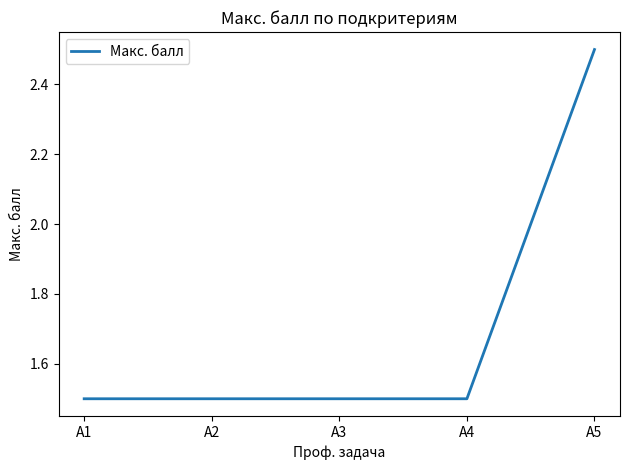

What value does the data have at А5?

2.5